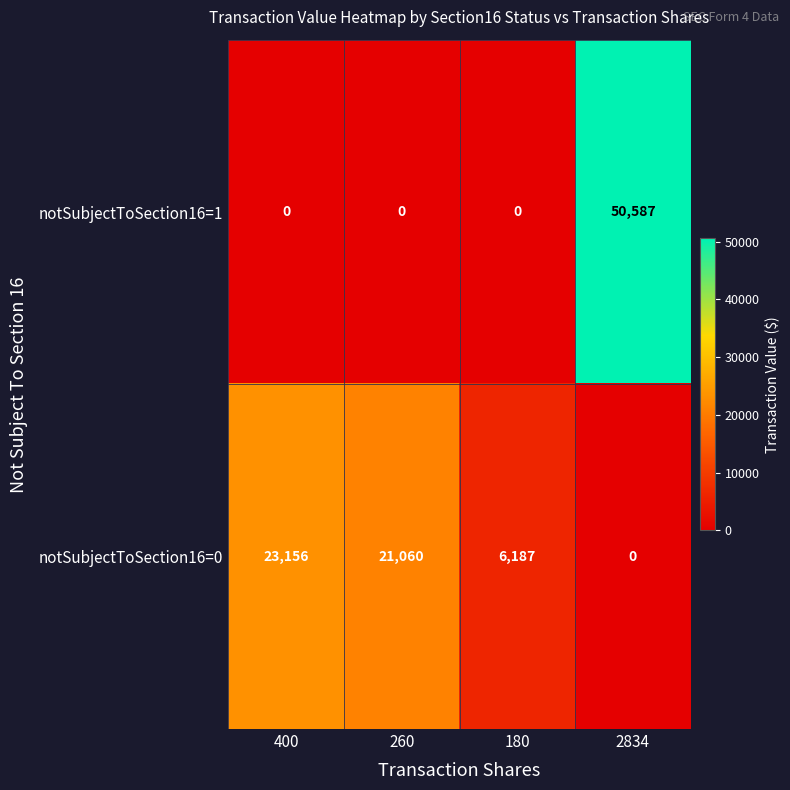

At which category is the sum across all series the highest?

2834